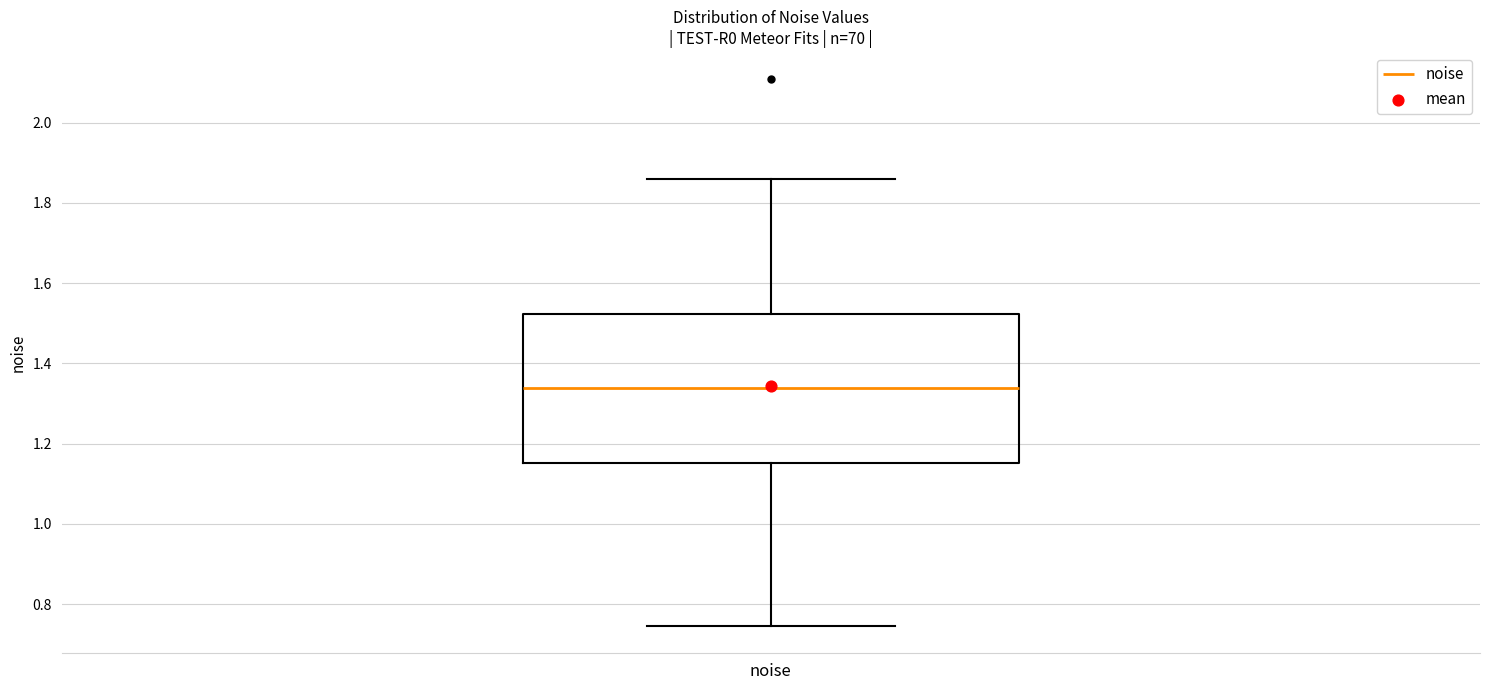

Where is the upper edge of the box for noise on the y-axis? The values are not printed on the chart, so give them approximately, as read against the axis.

1.52